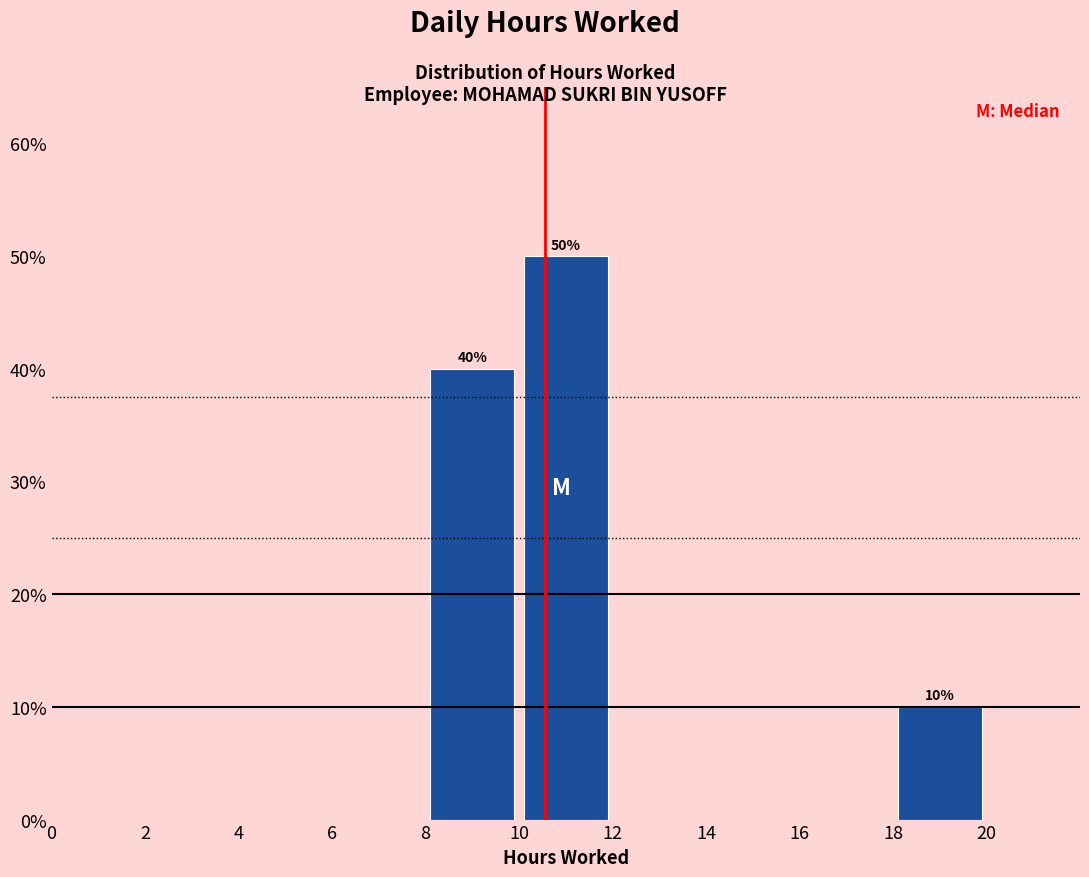

Which range on the x-axis has the tallest bar?

10 to 12